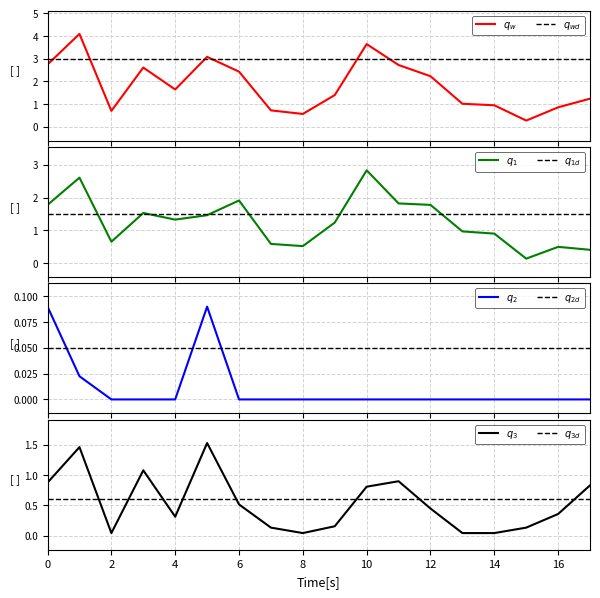

What is the label of the 17th point from the left?

16